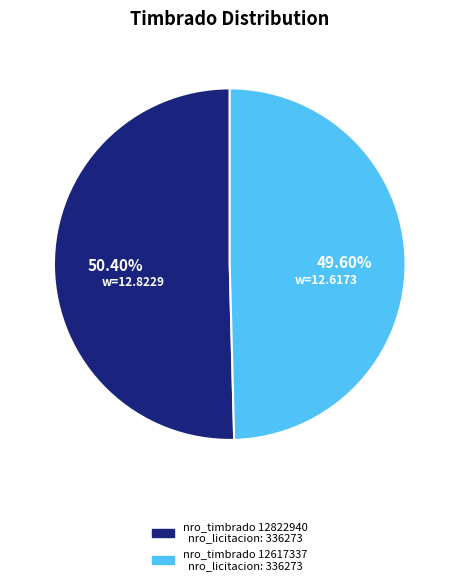

How many segments does this pie chart have?

2